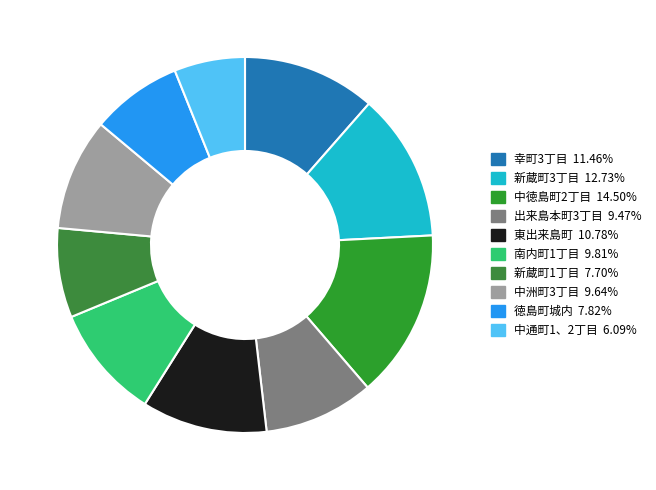

Is there any slice that represents more than half of the pie?

No